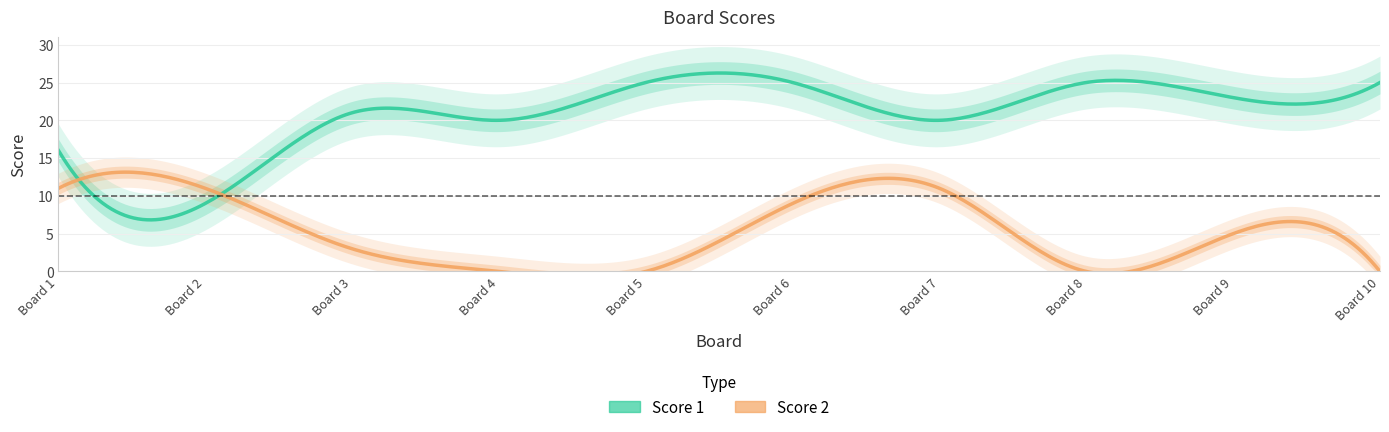

How many times do Score 2 and Score 1 cross each other?

2